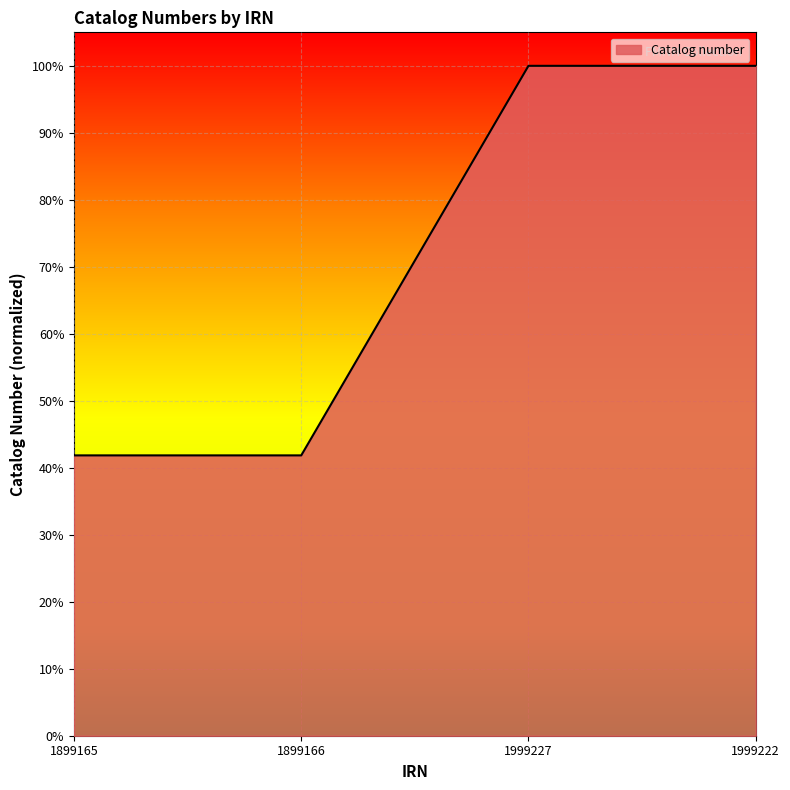

What is the label of the 2nd point from the left?

1899166